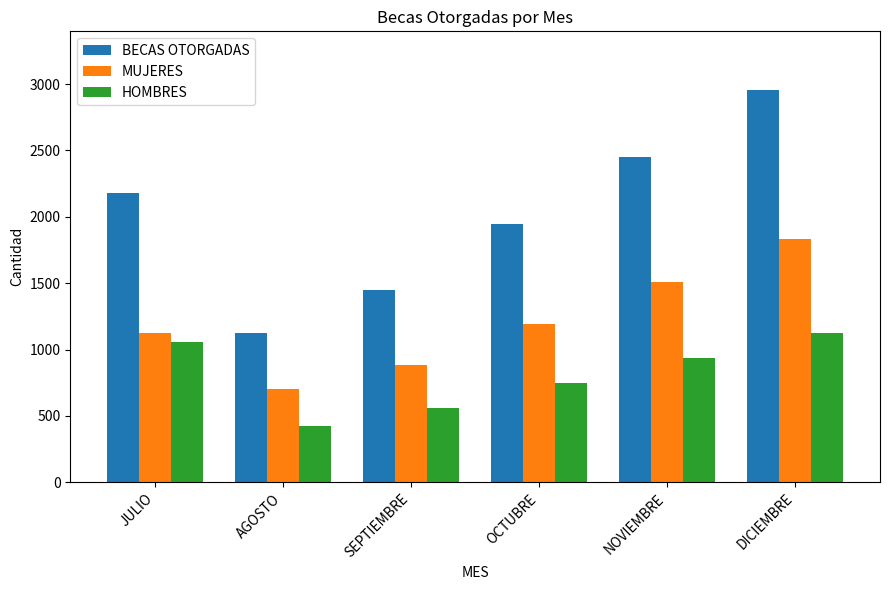

What position from the left is NOVIEMBRE?

5